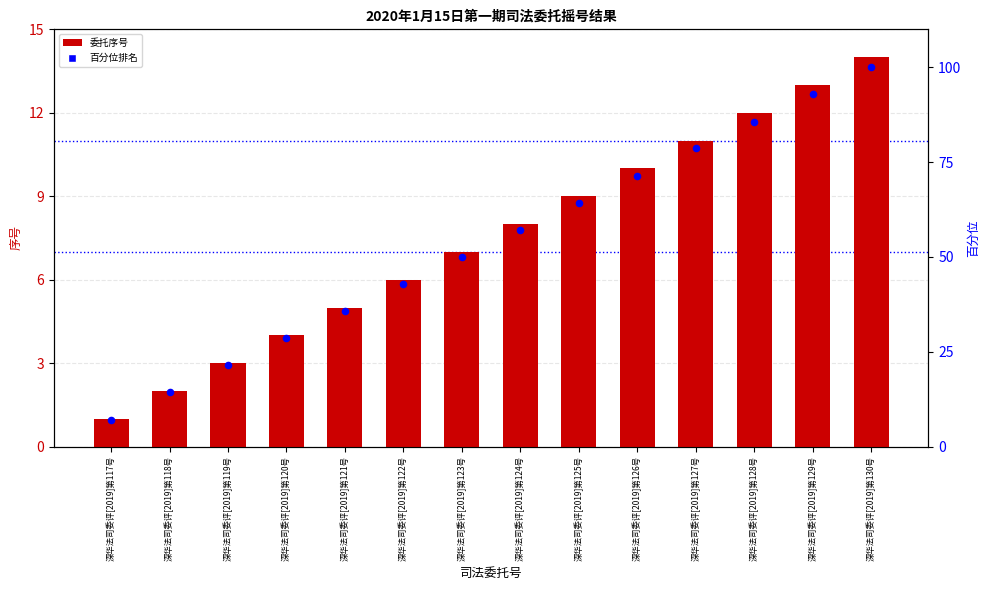

At which category is the sum across all series the highest?

深华法司委评[2019]第130号